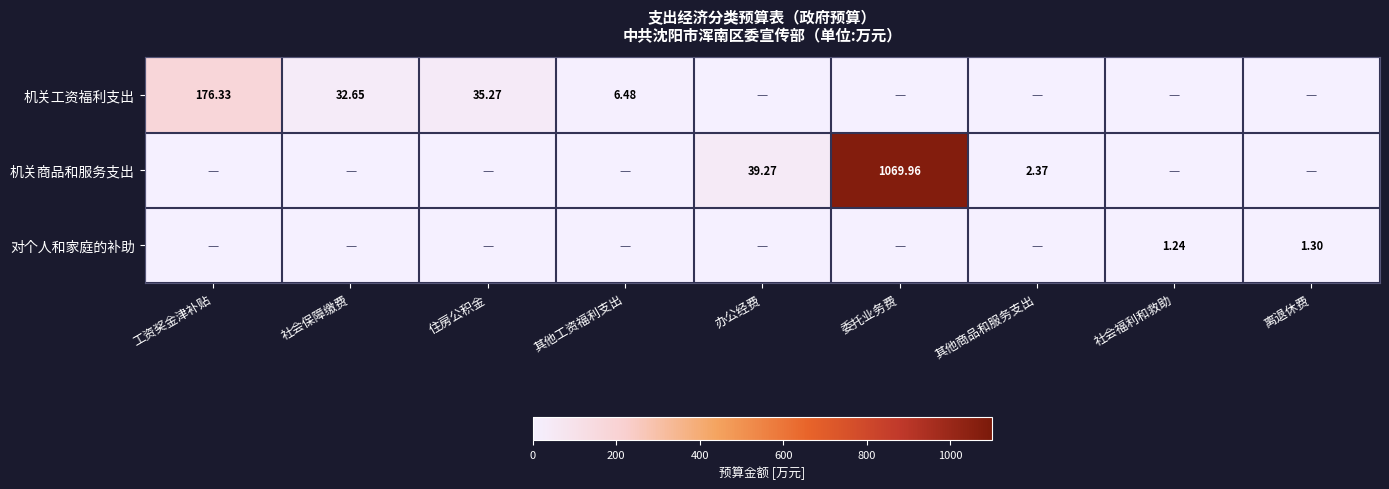

How many data points in 机关商品和服务支出 are above 0?

3